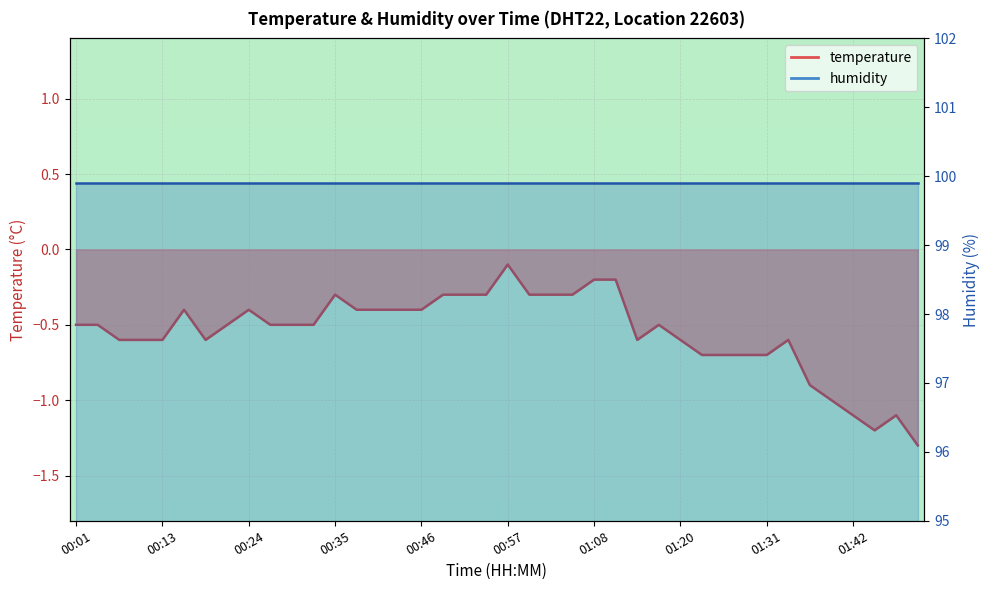

What is the smallest value displayed?

-1.3